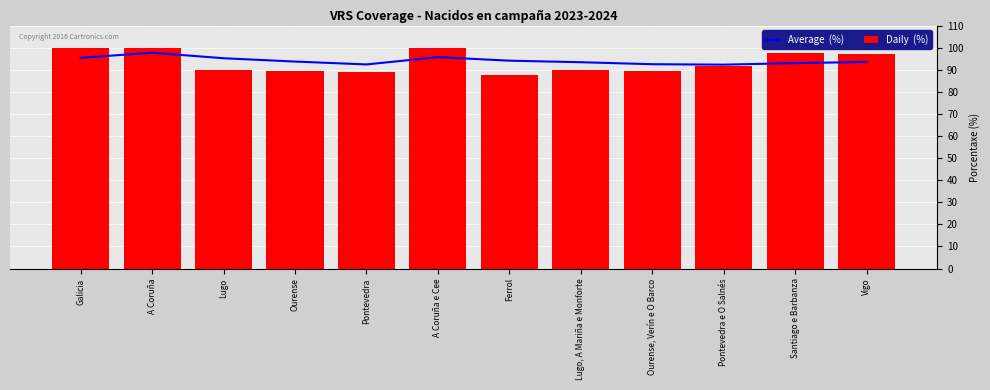

What is the difference between the maximum and minimum values in the Average  (%) series?

5.4